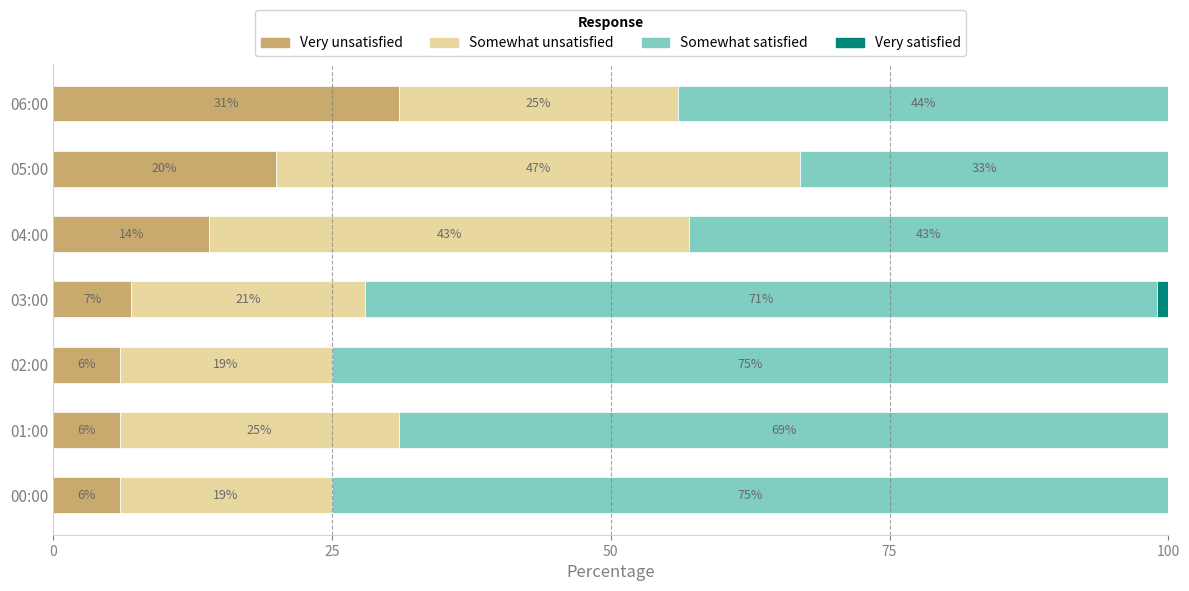

What is the sum of the Very unsatisfied values at 04:00 and 02:00?

20